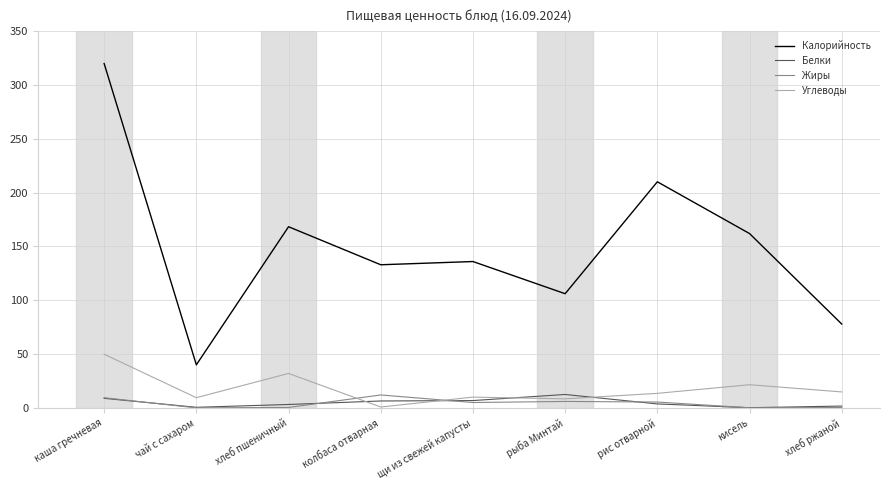

Which series changed the most between чай с сахаром and щи из свежей капусты?

Калорийность